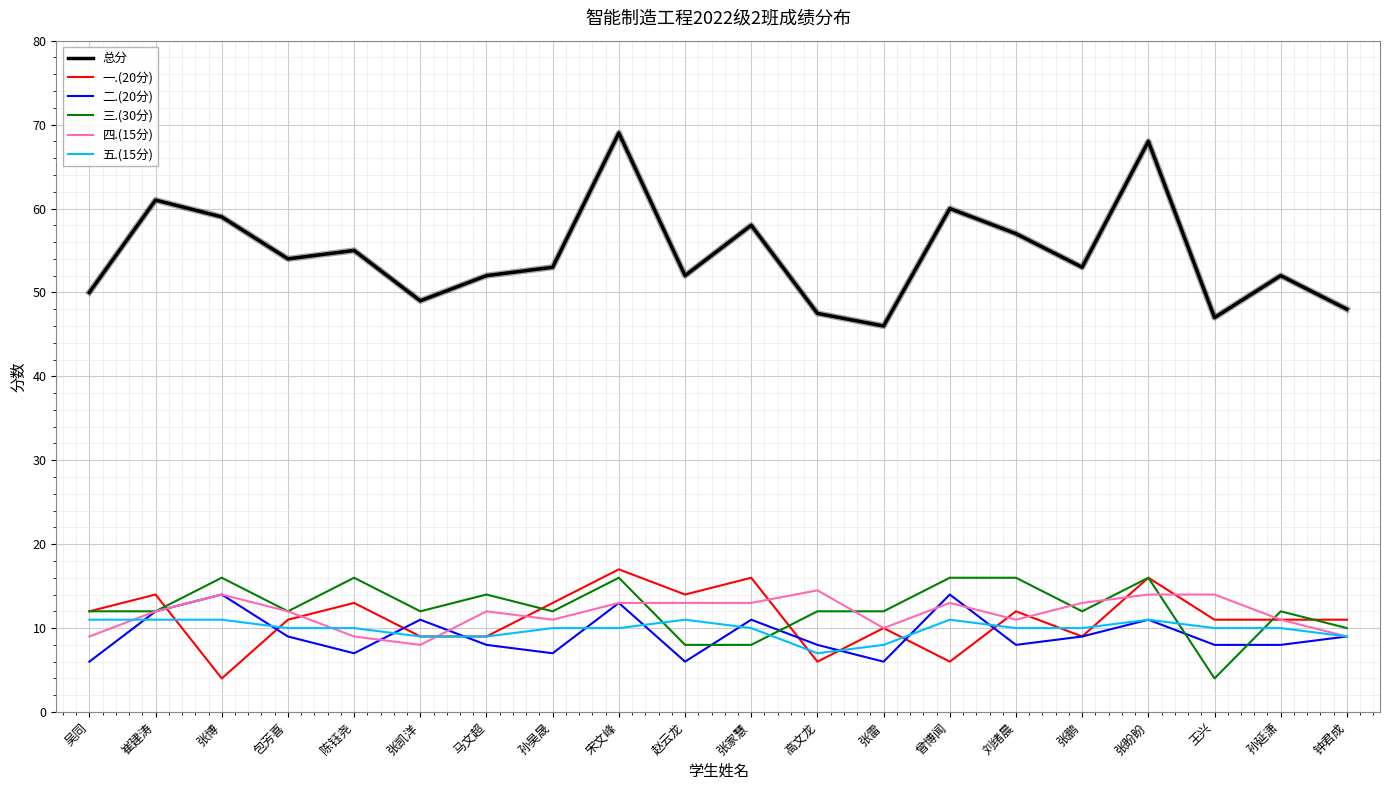

True or false: 四.(15分) and 总分 cross at least once.

False